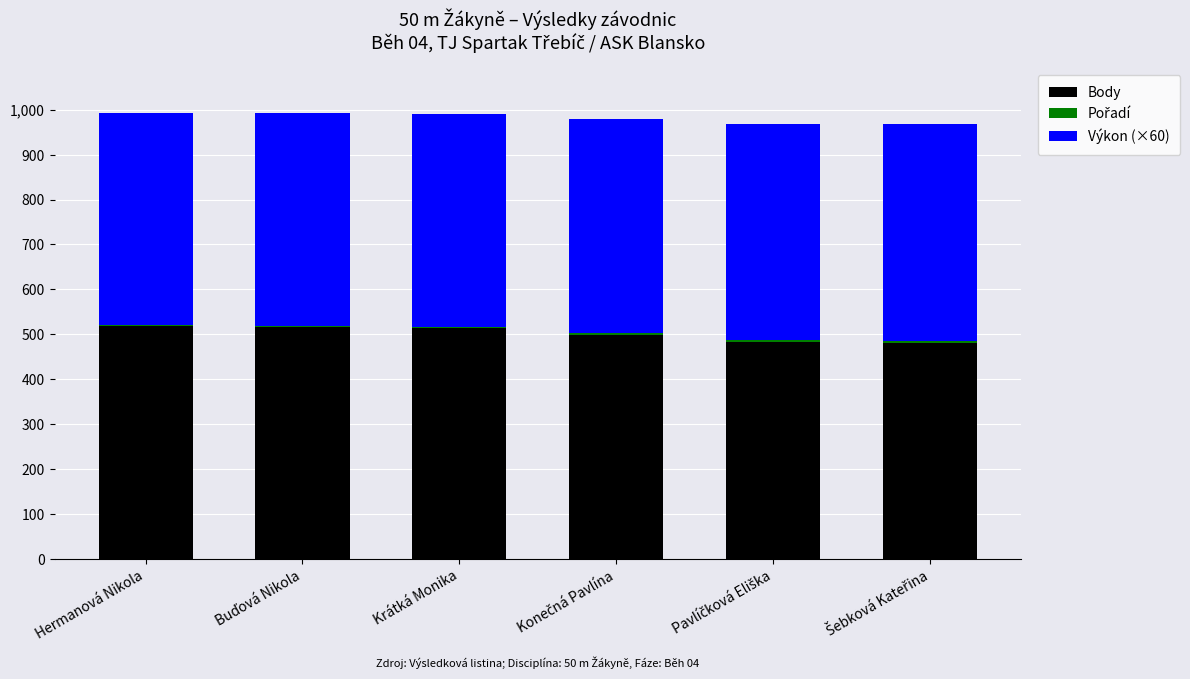

How many series are shown in this chart?

3